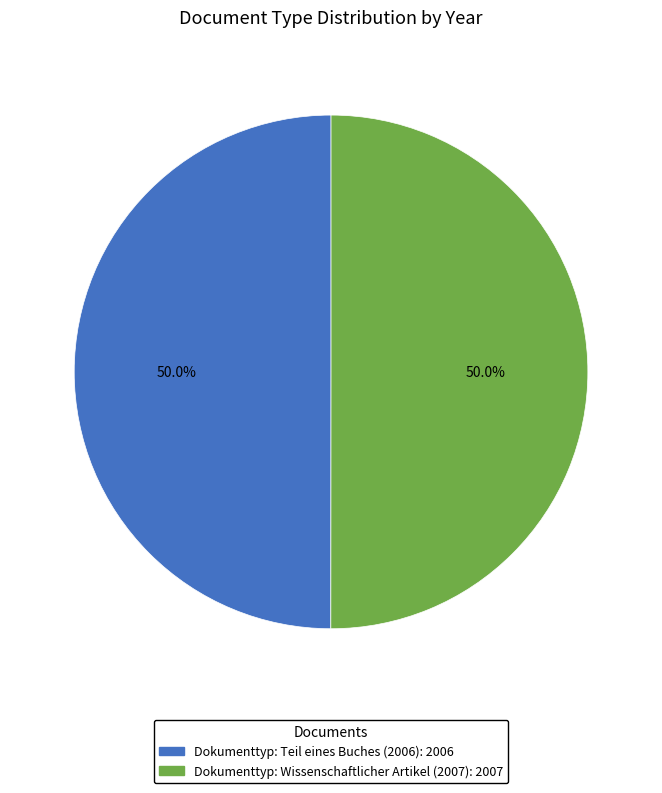

The Dokumenttyp: Teil eines Buches (2006) slice represents 50% of the pie. True or false?

True